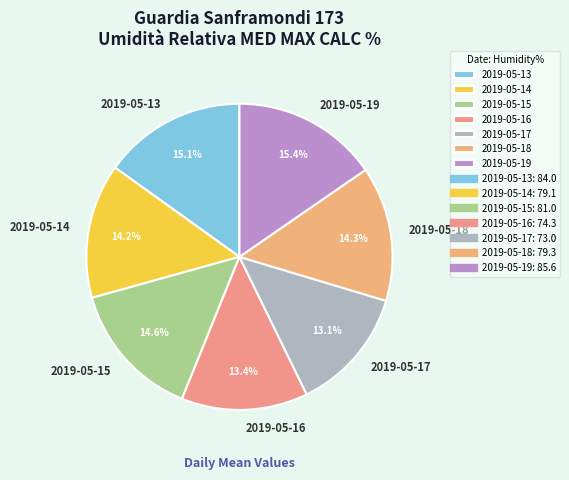

To the nearest percent, what is the difference between the largest and smallest slice percentages?

2%